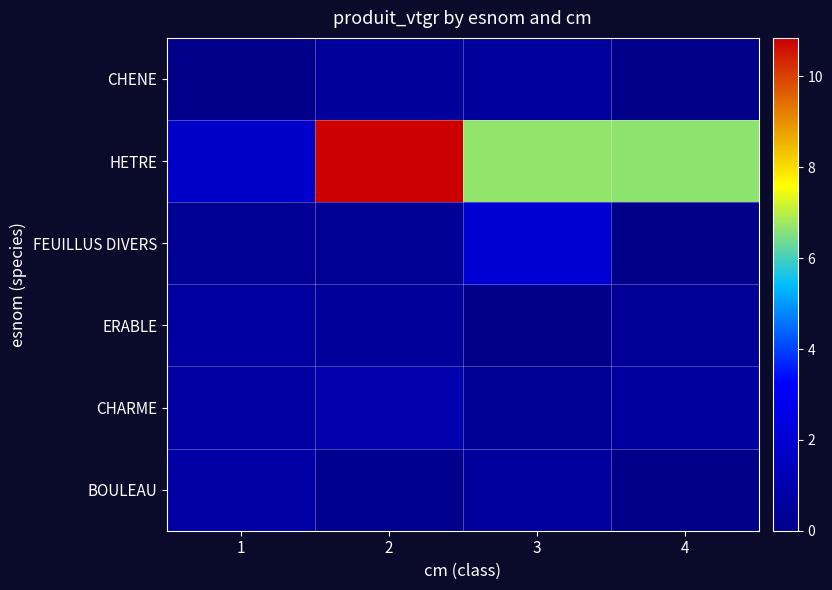

At how many categories does at least one series exceed 4?

3